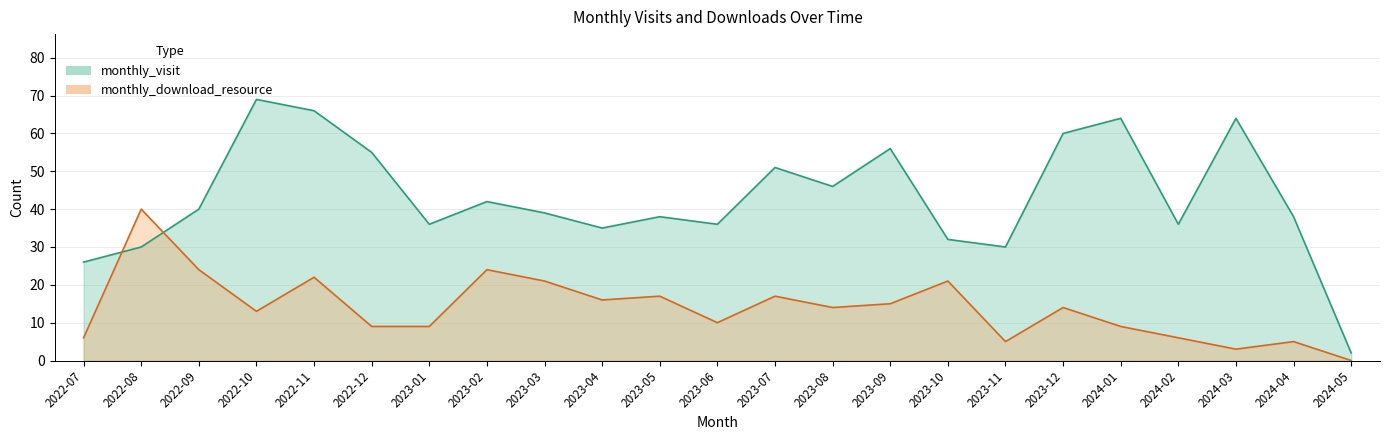

Which category has the lowest value in the monthly_visit series?

2024-05